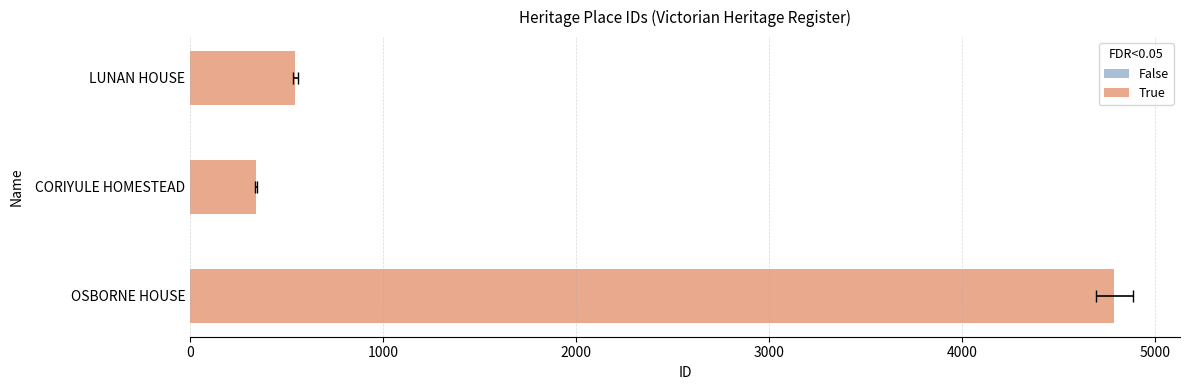

What is the value of the 2nd bar from the left?

342